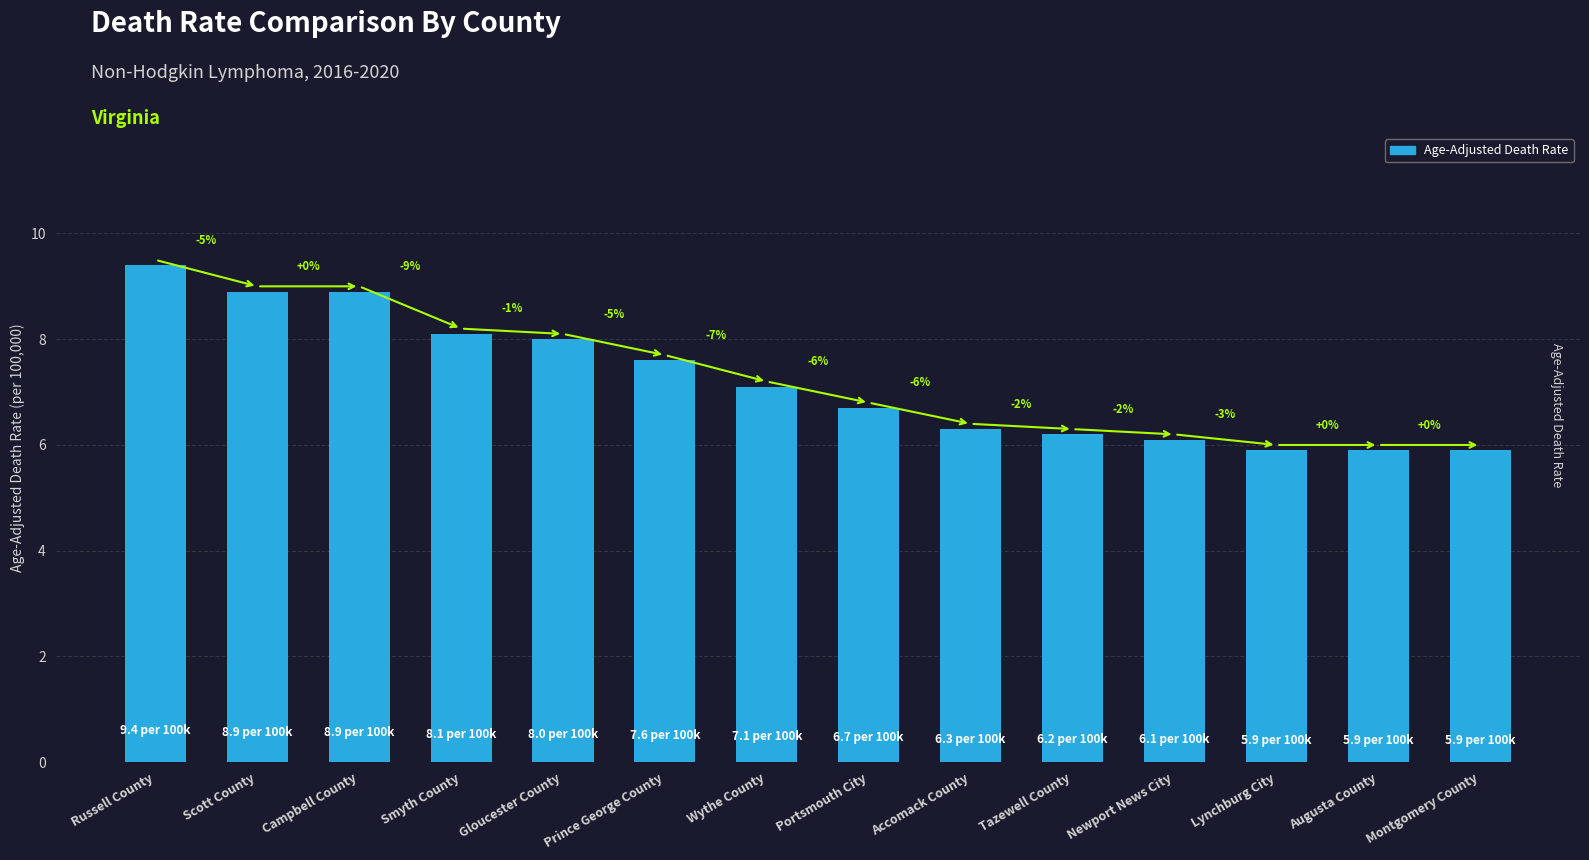

Reading right to left, list all the values displayed in this chart.

Montgomery County=5.9	Augusta County=5.9	Lynchburg City=5.9	Newport News City=6.1	Tazewell County=6.2	Accomack County=6.3	Portsmouth City=6.7	Wythe County=7.1	Prince George County=7.6	Gloucester County=8.0	Smyth County=8.1	Campbell County=8.9	Scott County=8.9	Russell County=9.4